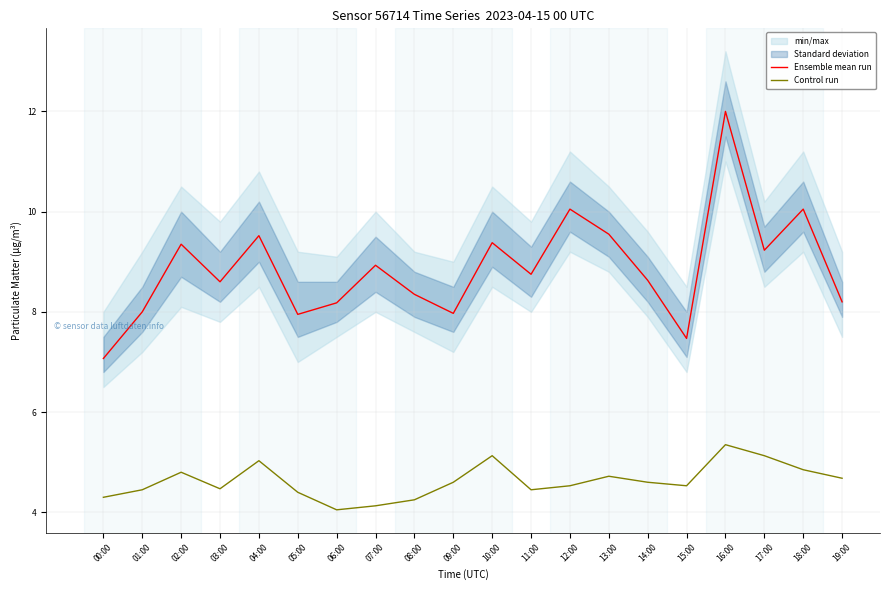

Which series has the widest spread of values?

Ensemble mean run